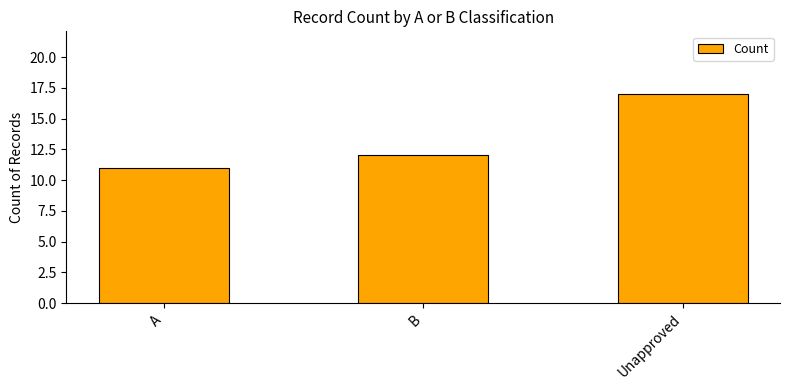

Reading left to right, list all the values displayed in this chart.

A=11	B=12	Unapproved=17